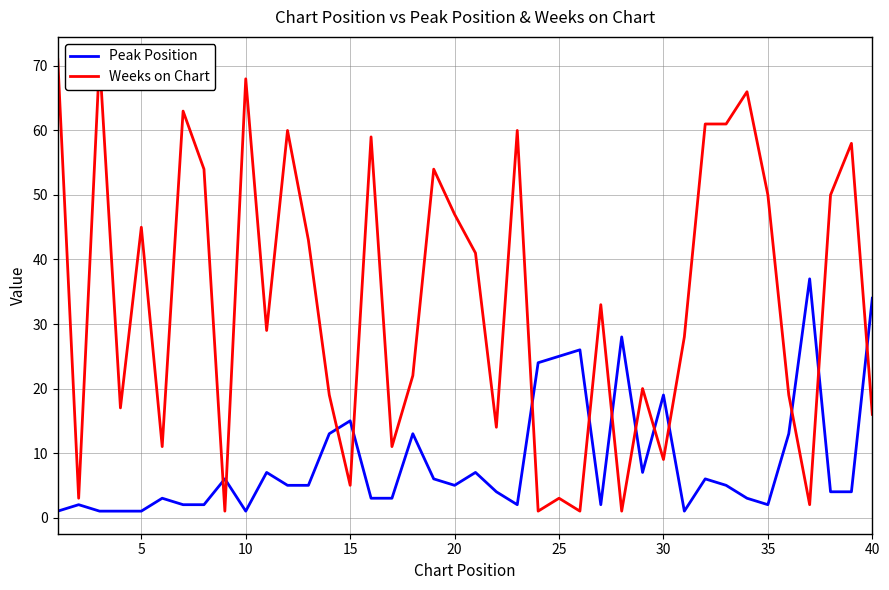

At 25, list the series in order from smallest to largest.

Peak Position, Weeks on Chart